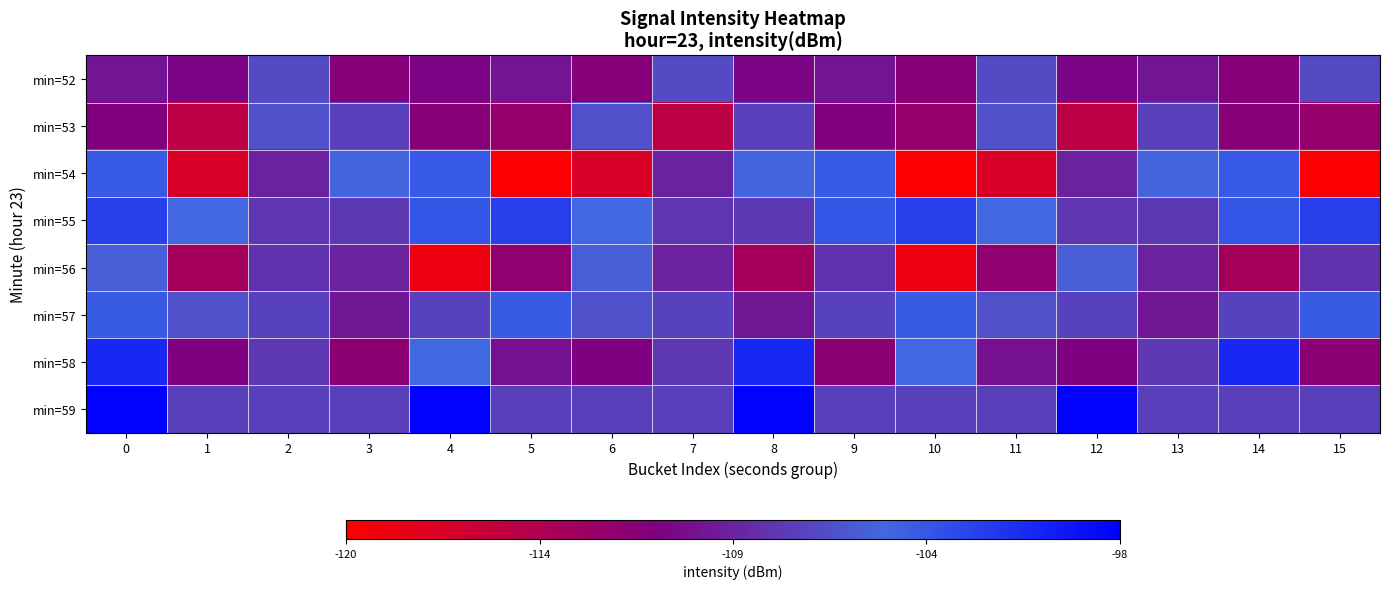

What is the spread (max minus min) of values at 0?

13.1